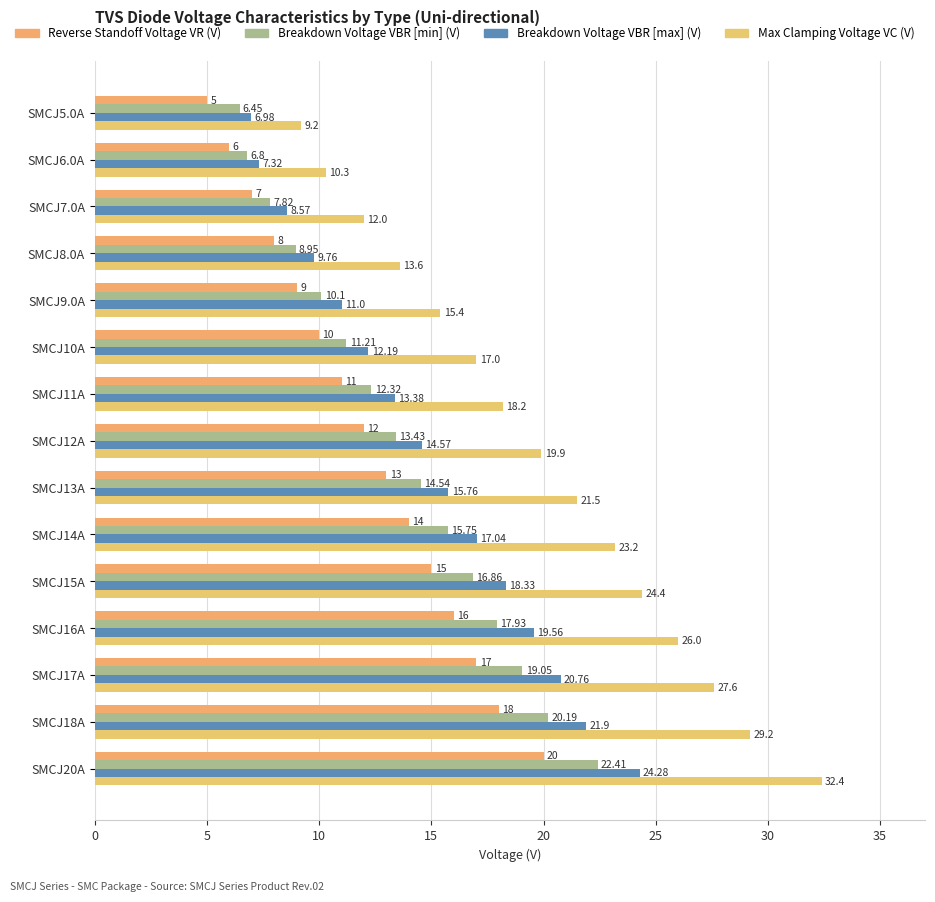

At which category does the chart reach its minimum across all series?

SMCJ5.0A